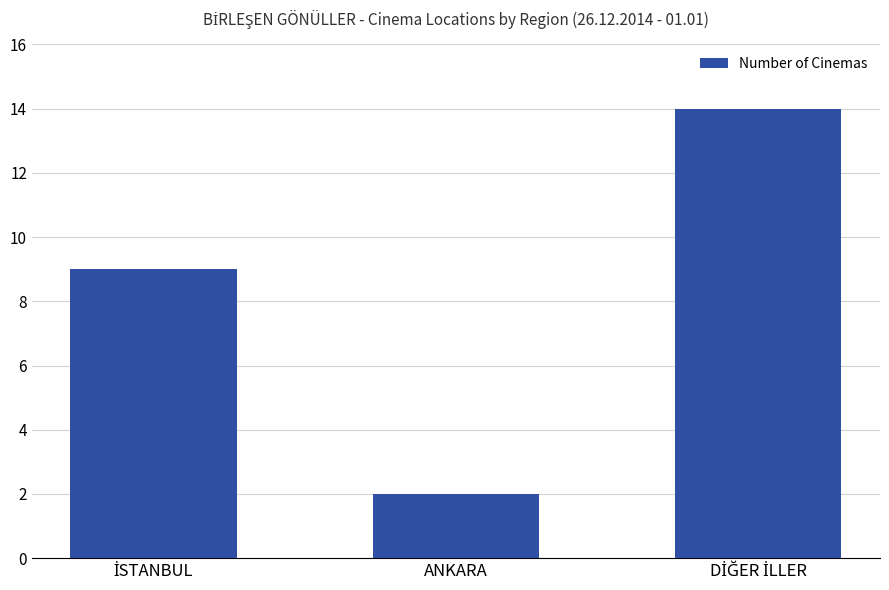

How many categories are shown in the chart?

3